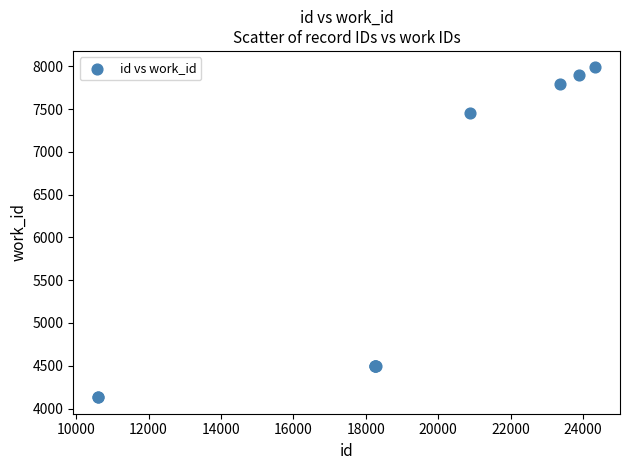

What Y value in the scatter plot is closest to 6060?

7456